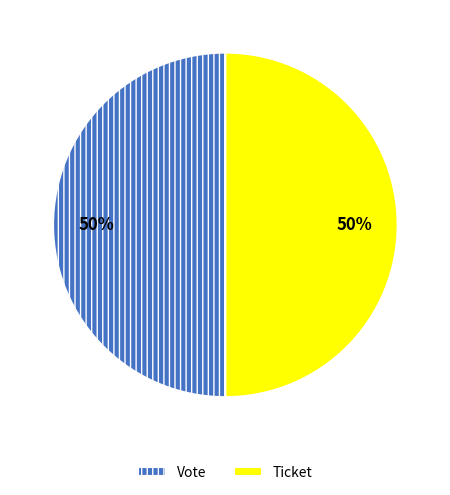

What percentage do Ticket (io_index=0) and Vote (io_index=1) together represent?

100.0%